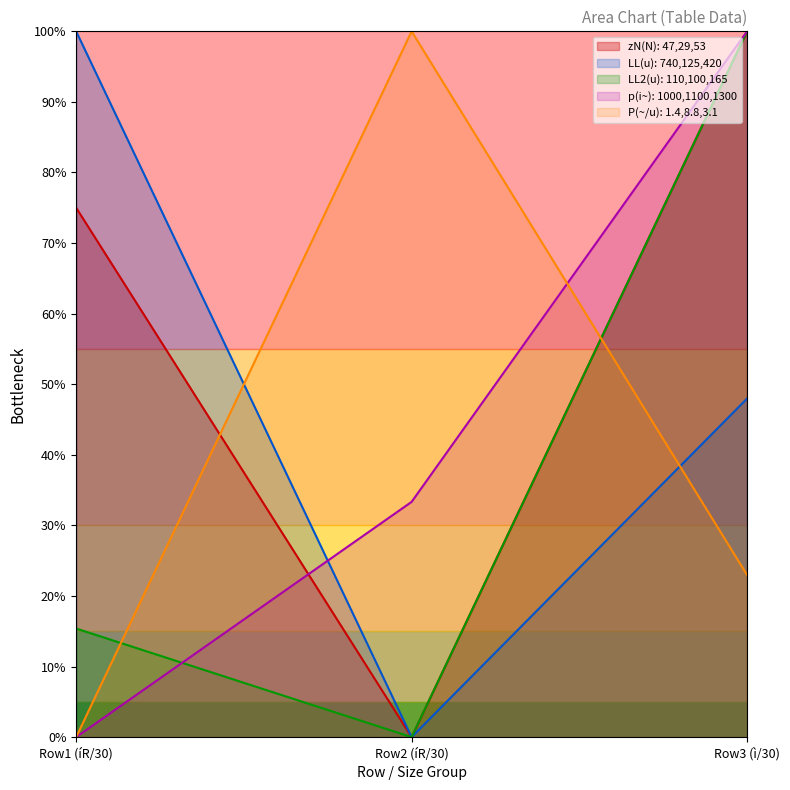

Is the value of P(~/u): 1.4,8.8,3.1 at Row3 (ì/30) greater than the value of p(i~): 1000,1100,1300 at Row2 (íR/30)?

No